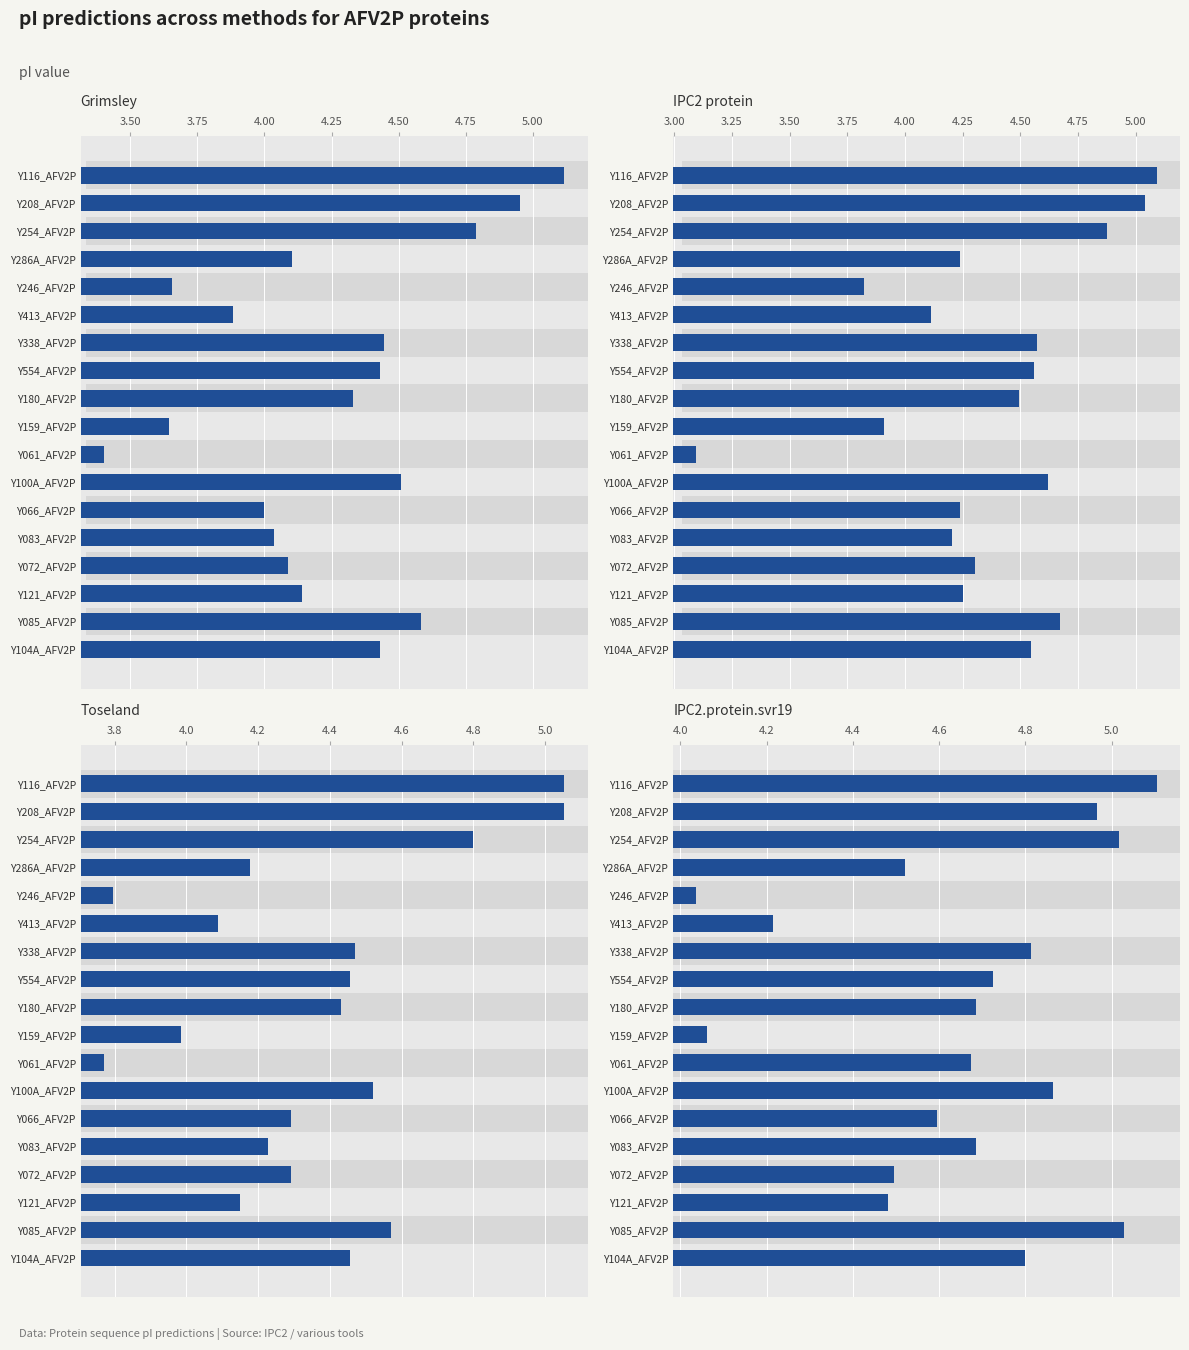

How many categories are shown in the chart?

18